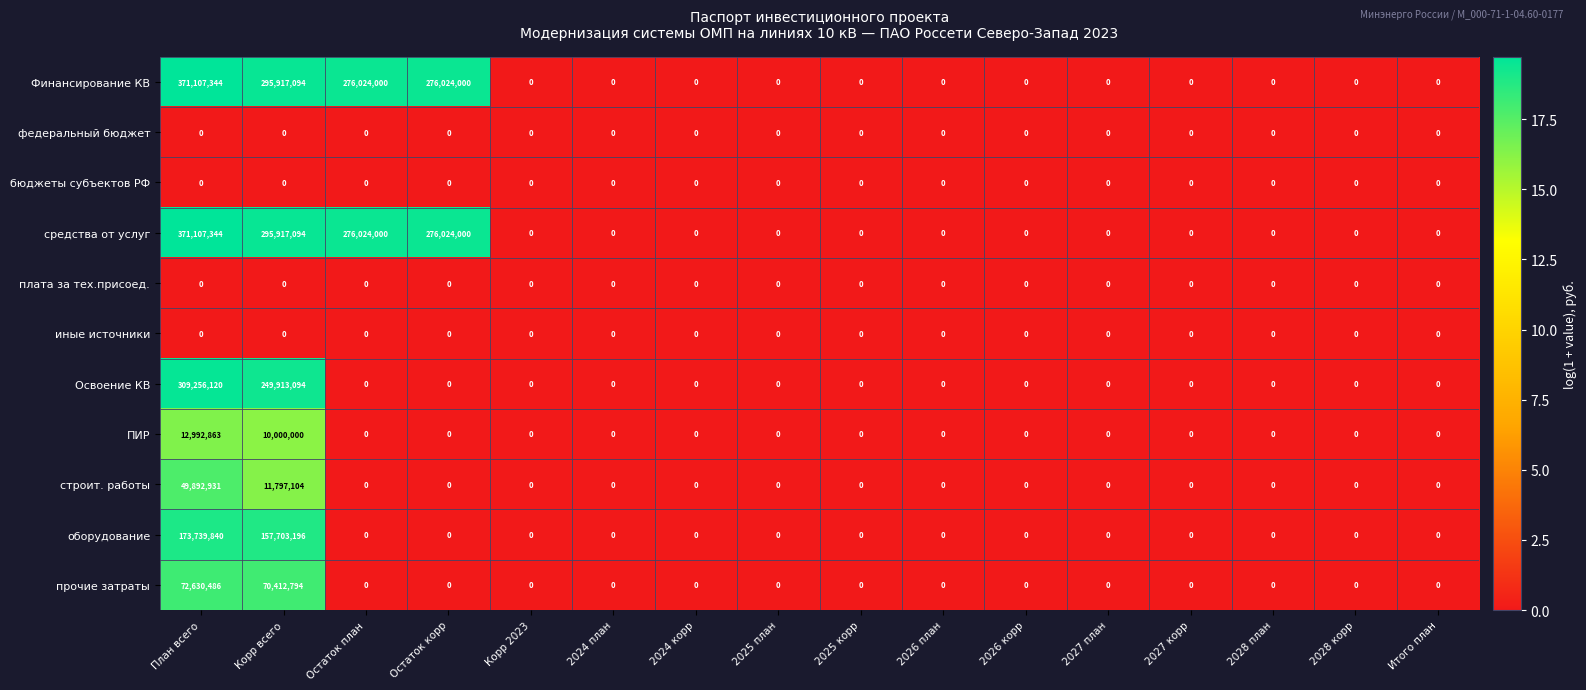

Is the value of бюджеты субъектов РФ at 2026 план greater than the value of ПИР at Корр всего?

No